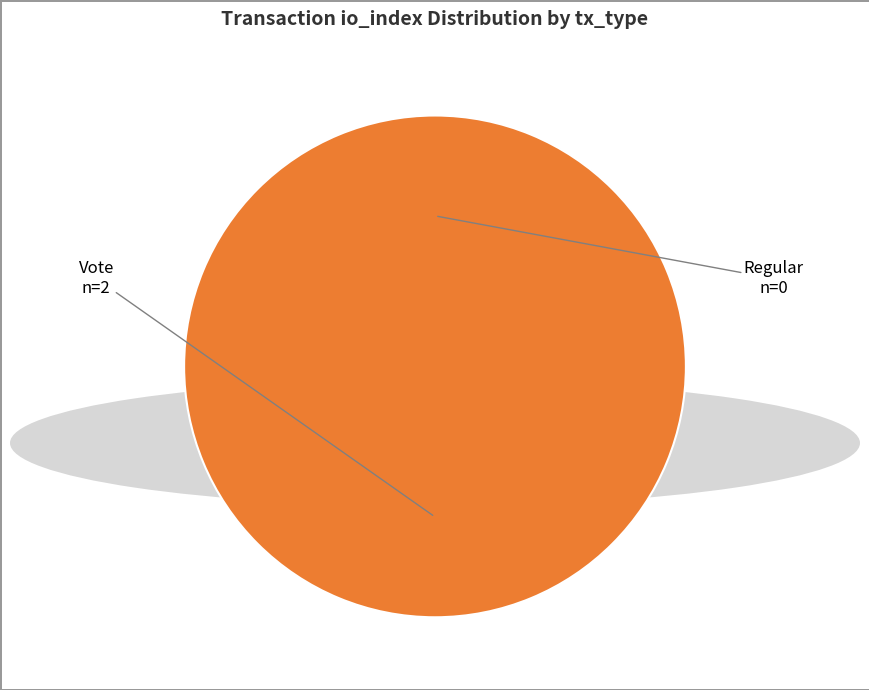

What portion of the pie excludes Regular (io_index=0)?

100.0%